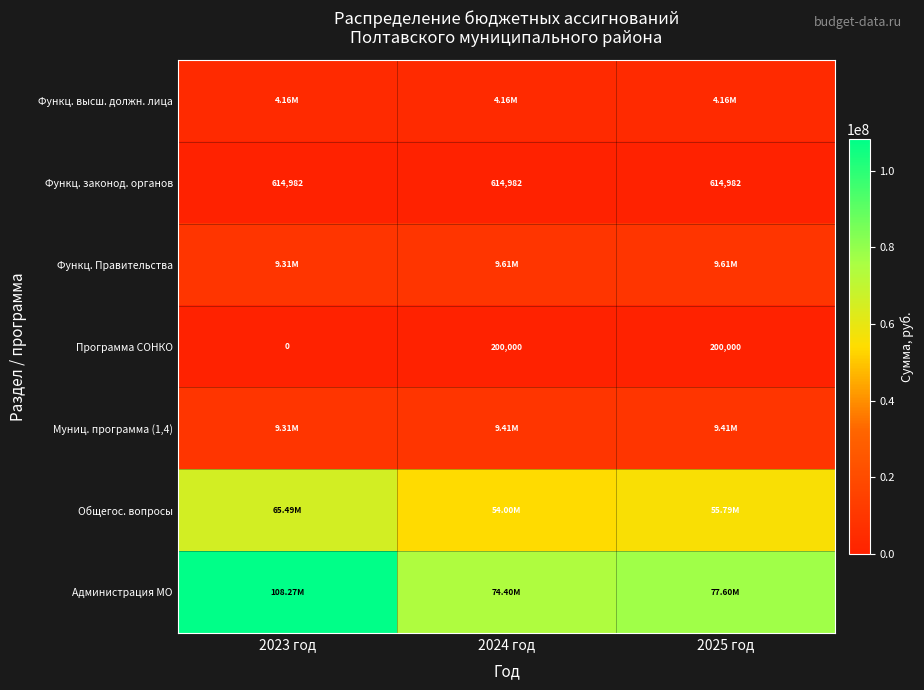

The Функц. Правительства series shows 4751298.7 at 2024 год. True or false?

False